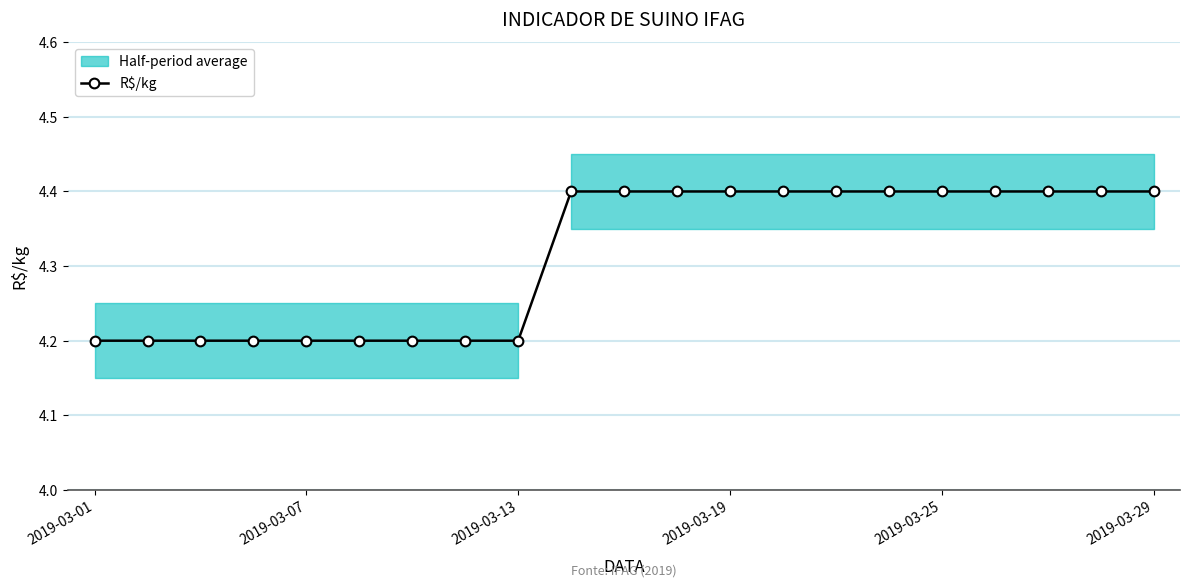

True or false: there are more than 1 points higher than both neighbors.

False